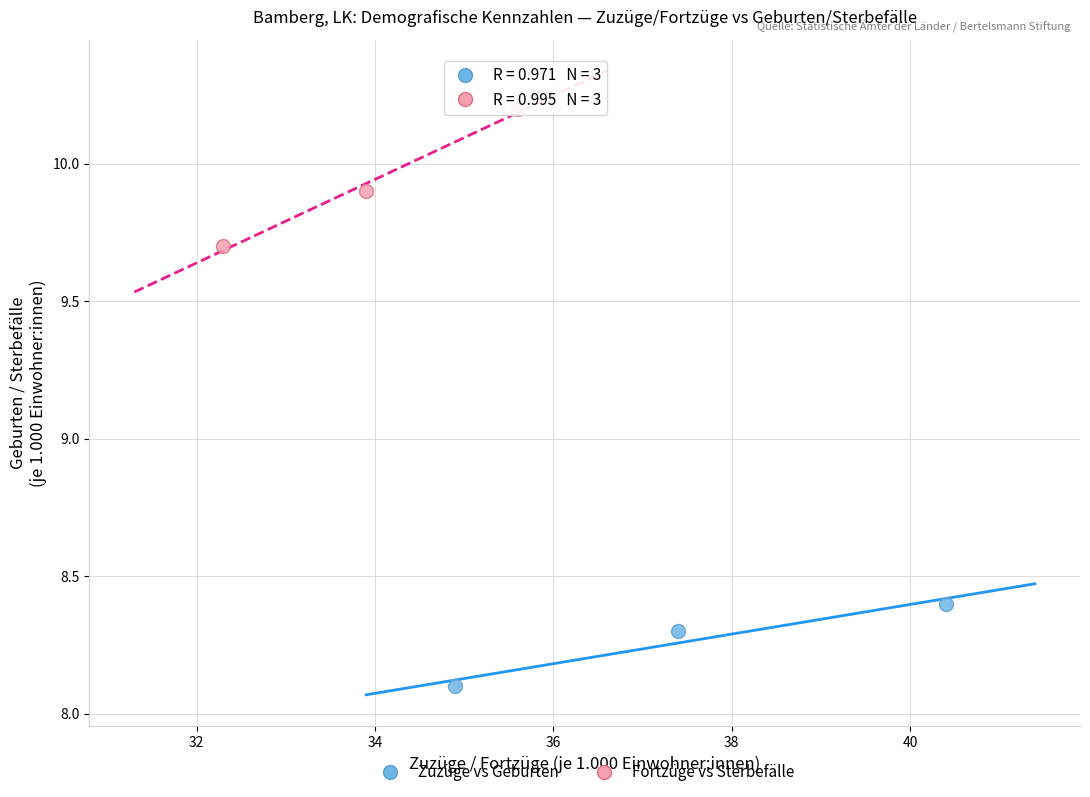

Which series contains the lowest Y value?

Zuzüge vs Geburten